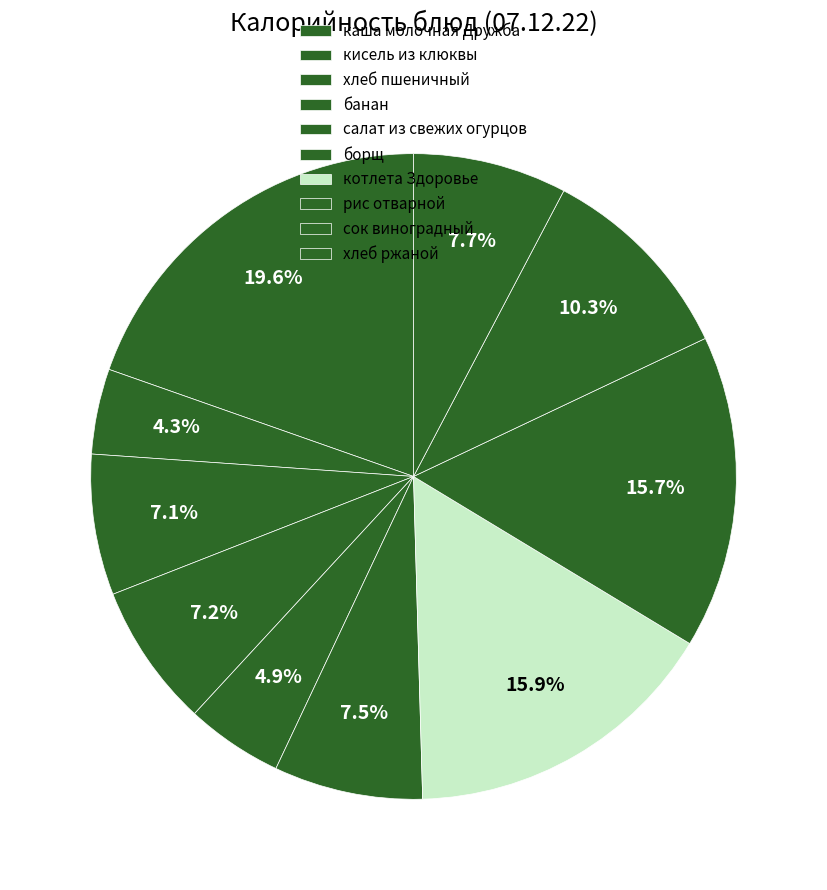

To the nearest percent, what is the difference between the кисель из клюквы and салат из свежих огурцов slice percentages?

1%